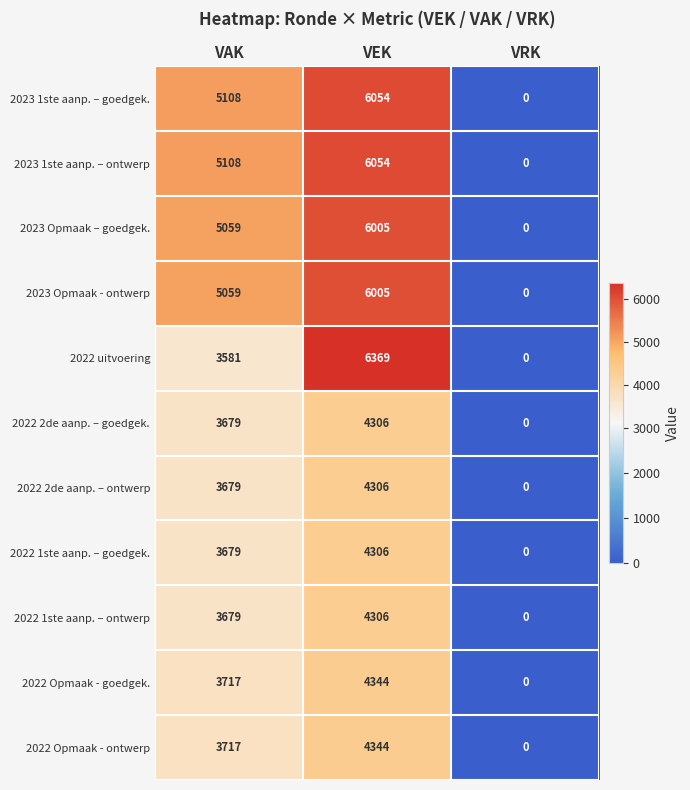

Is it true that 2022 uitvoering equals 3581 at VAK?

True